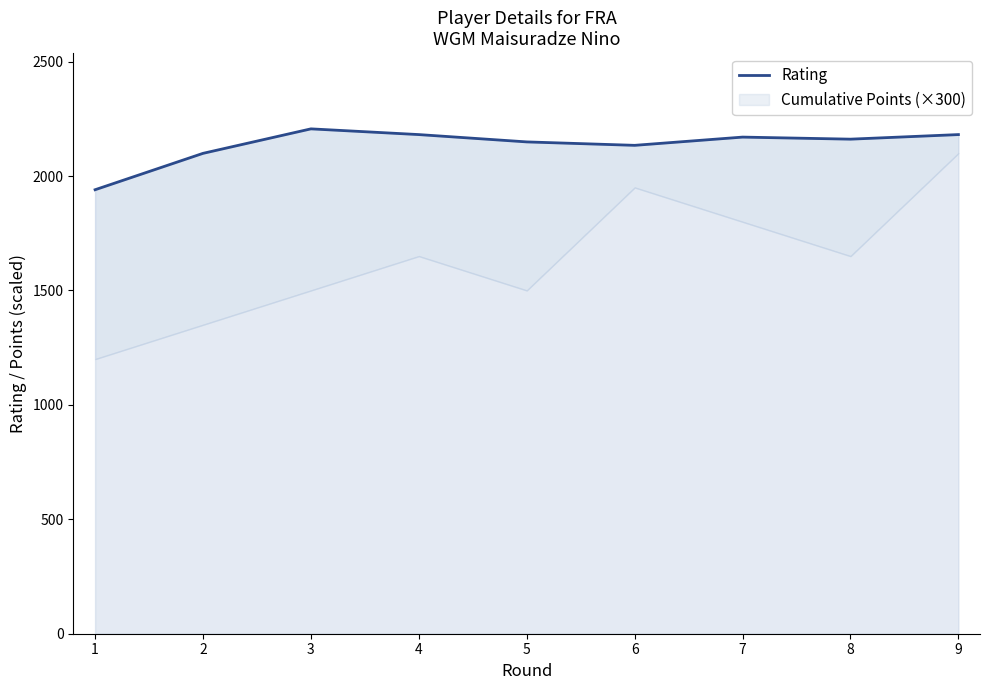

Reading right to left, list all the values displayed in this chart.

2181	2161	2170	2134	2149	2181	2206	2099	1940